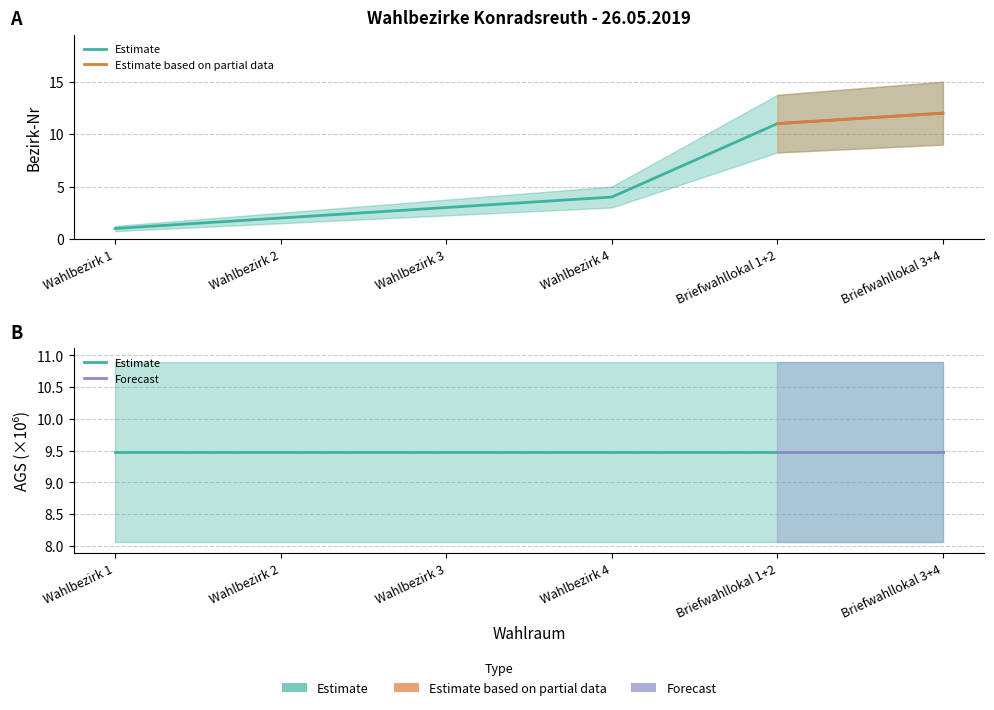

True or false: the data shows 1 at Wahlbezirk 1.

False